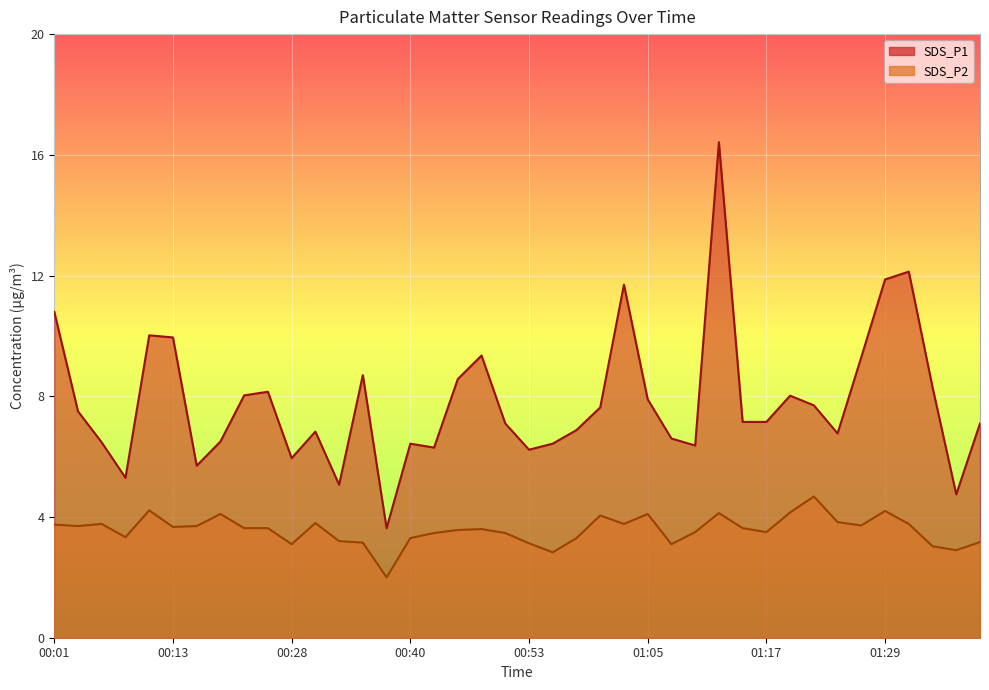

At which label does SDS_P1 reach its minimum?

00:38